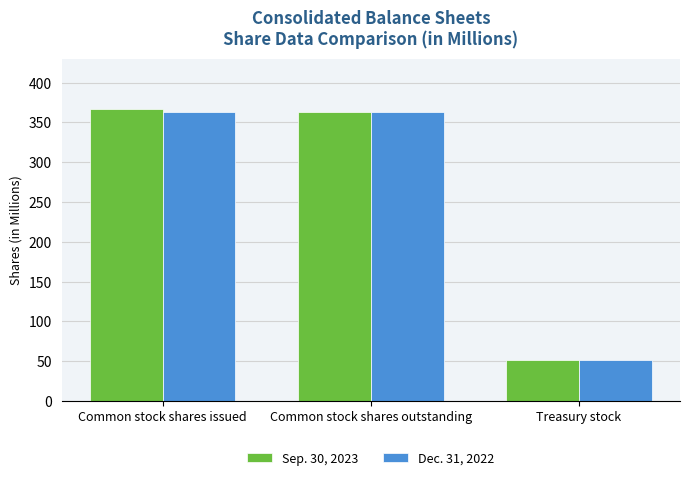

How many series are shown in this chart?

2